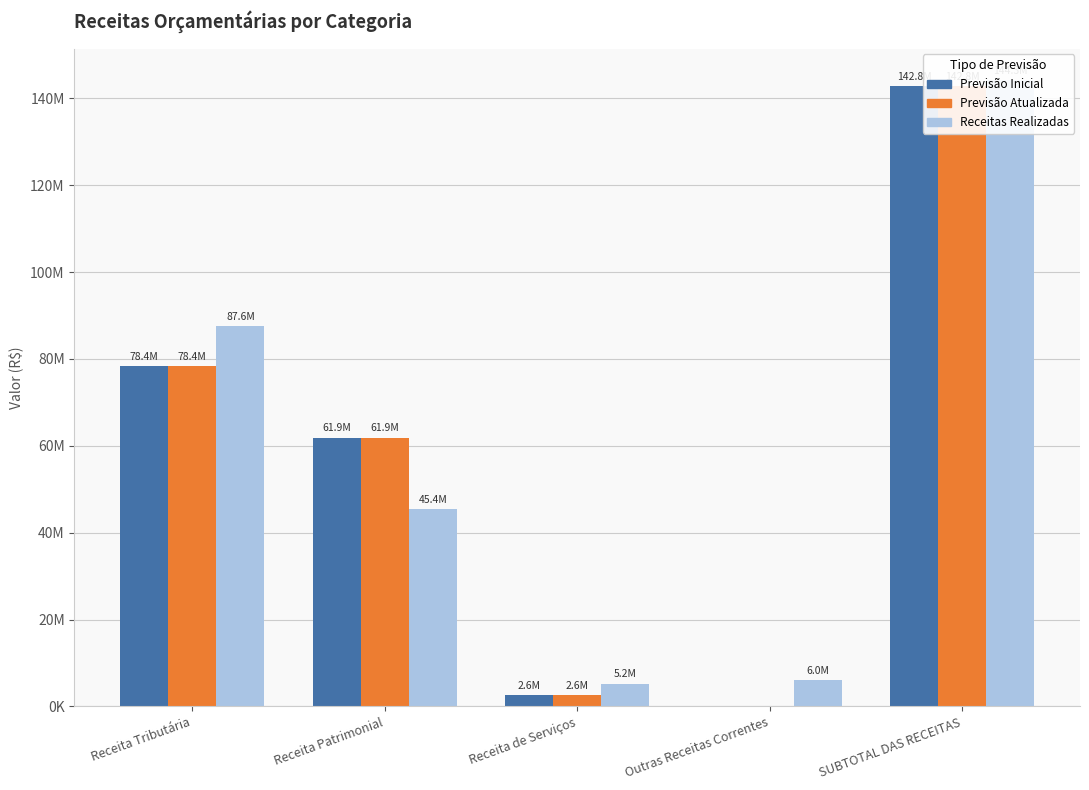

The Previsão Atualizada series shows 142835683.0 at SUBTOTAL DAS RECEITAS. True or false?

True